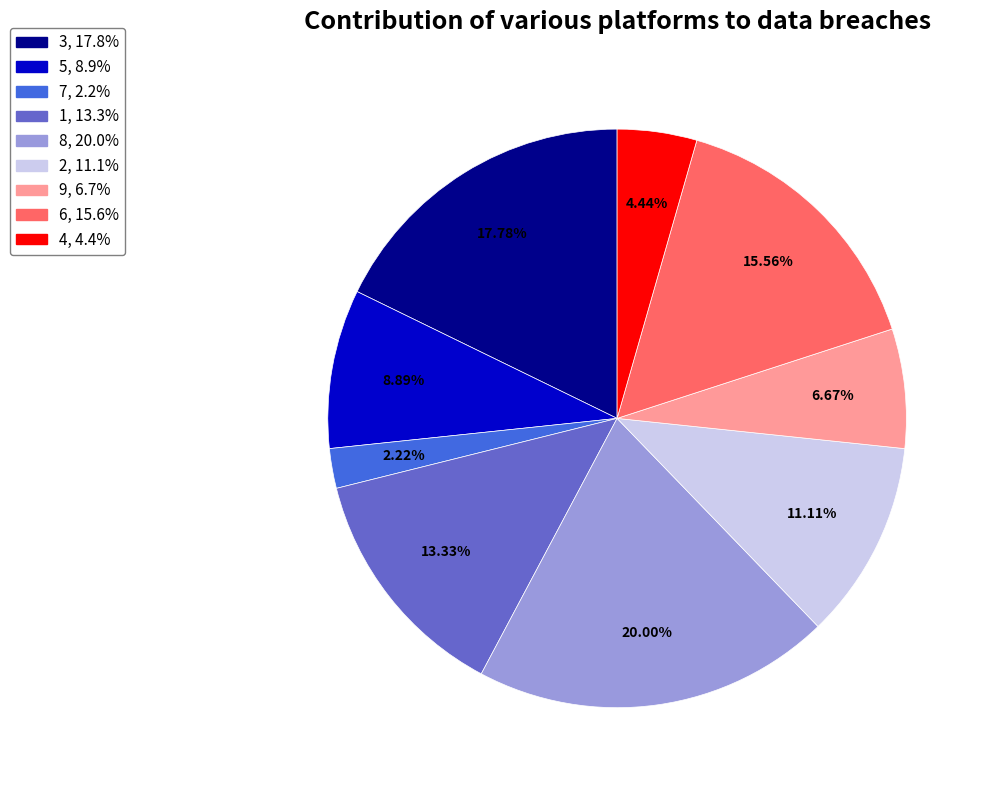

To the nearest percent, what is the average slice percentage?

11%